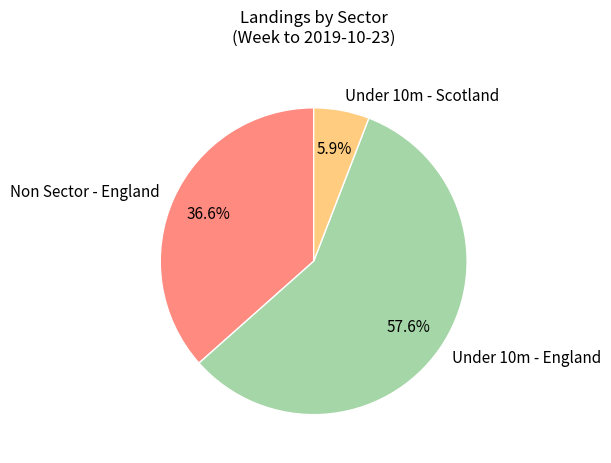

Approximately how many times larger is the value at Non Sector - England compared to Under 10m - England?

0.6